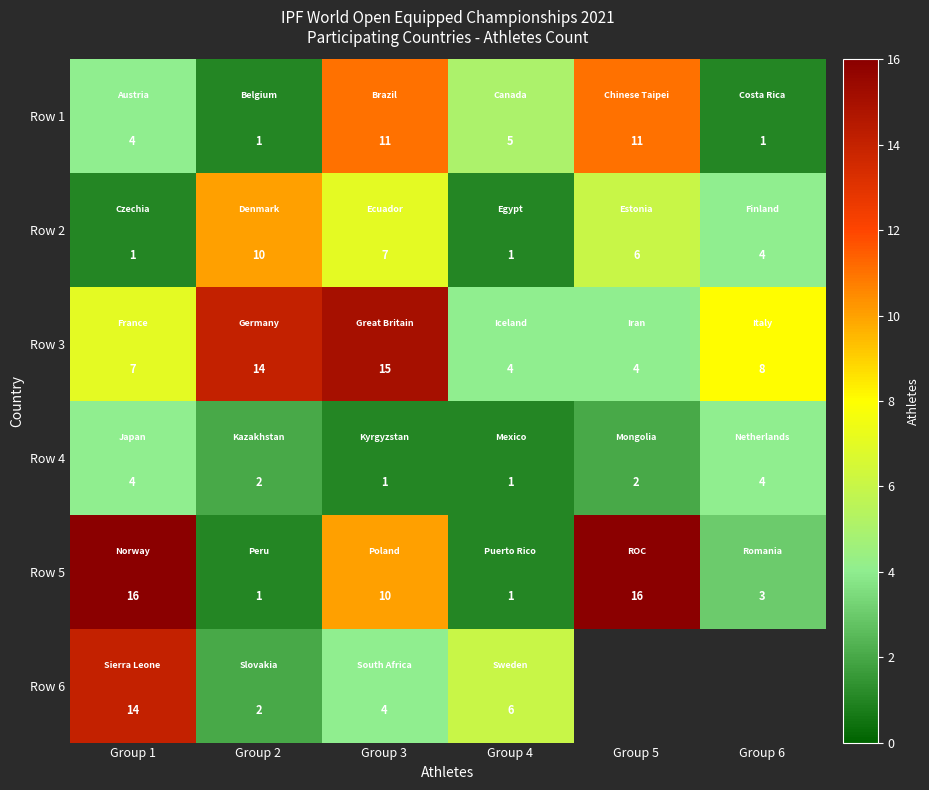

What is the spread (max minus min) of values at Group 1?

15